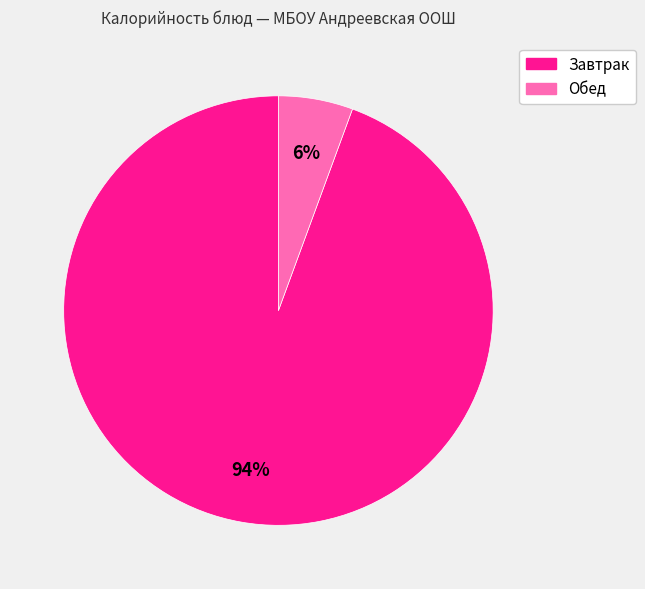

To the nearest percent, what is the average slice percentage?

50%